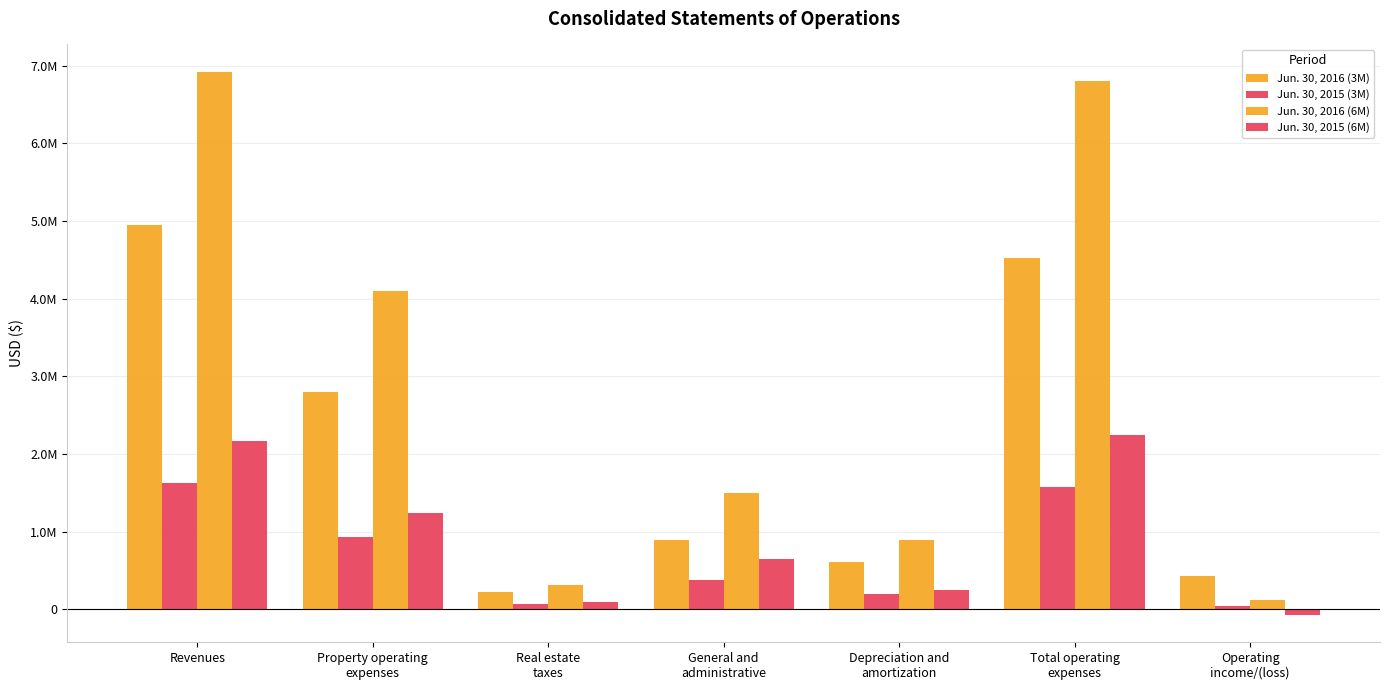

Where is Jun. 30, 2015 (3M) nearest to the value 833496?

Property operating
expenses